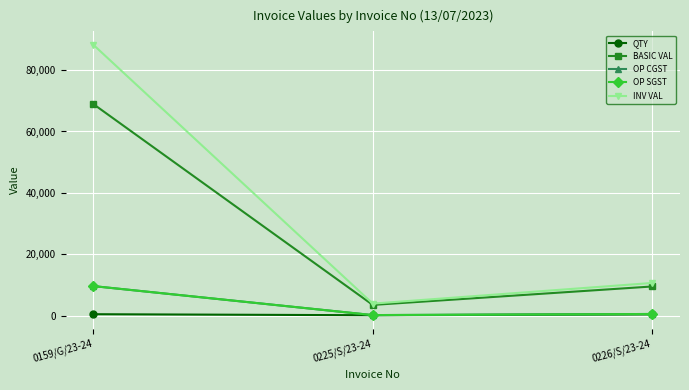

Does the chart have visible grid lines?

Yes